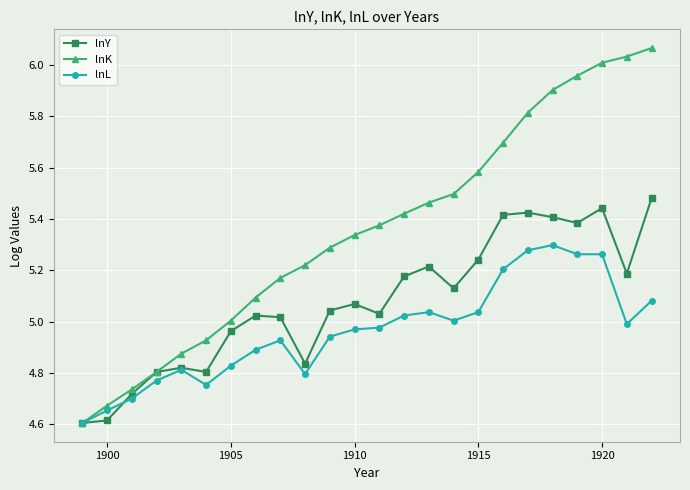

Which series has the largest range (max minus min)?

lnK